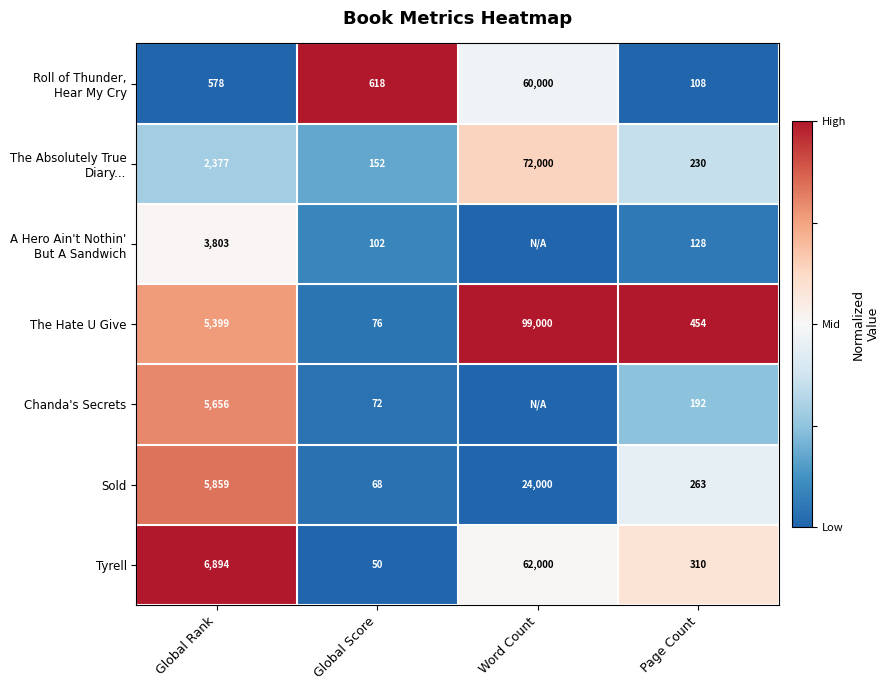

Where is The Hate U Give nearest to the value 49538?

Global Rank